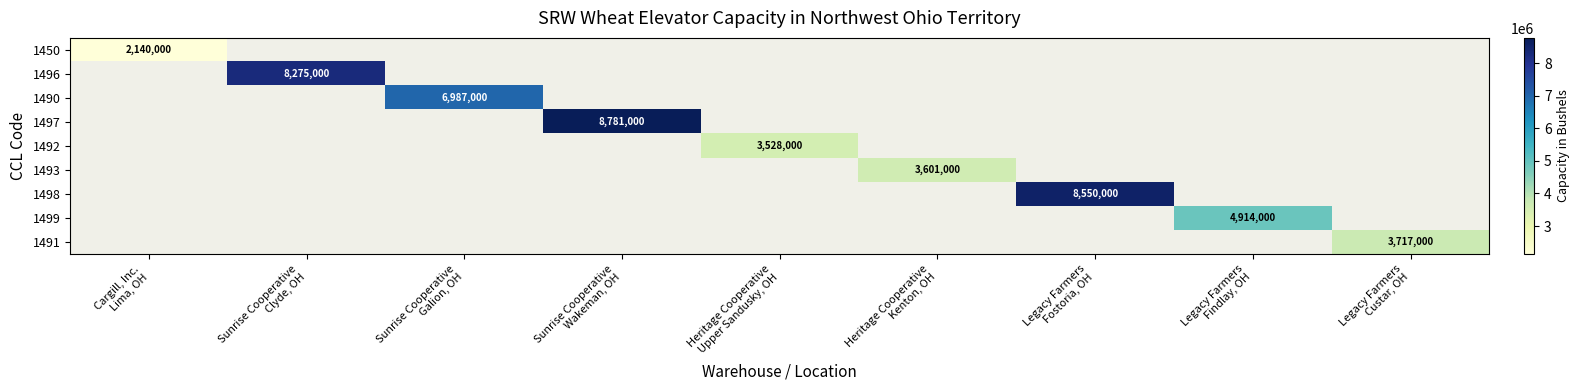

What is the minimum value shown in the chart?

2140000.0